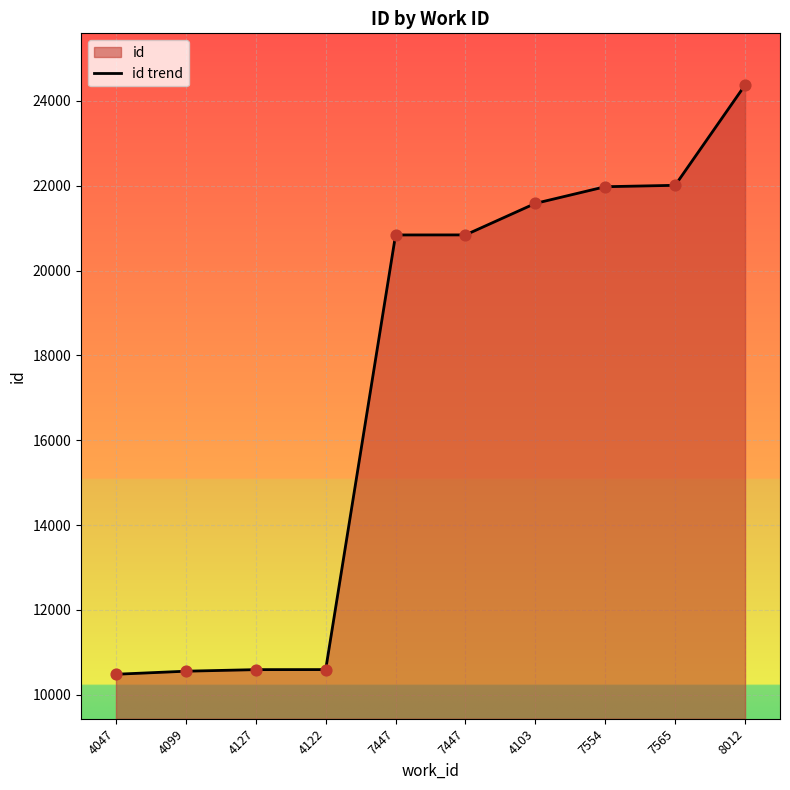

What is the change in value from 4047 to 4099?

+72